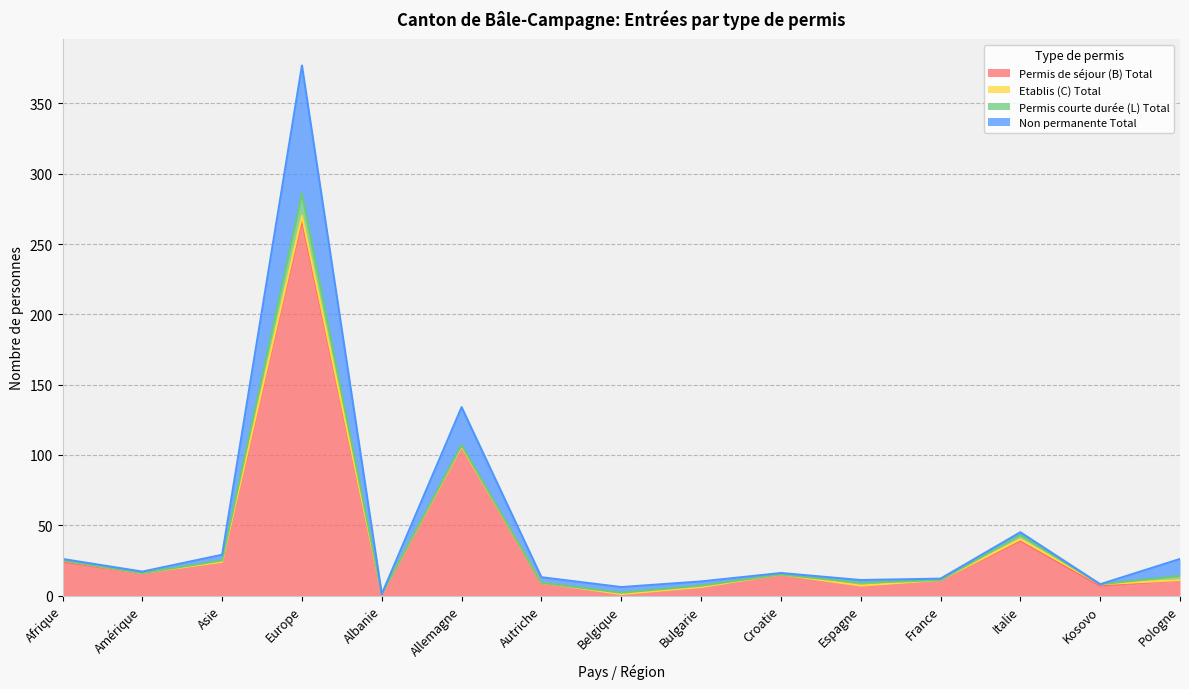

What is the minimum value for Permis de séjour (B) Total?

1